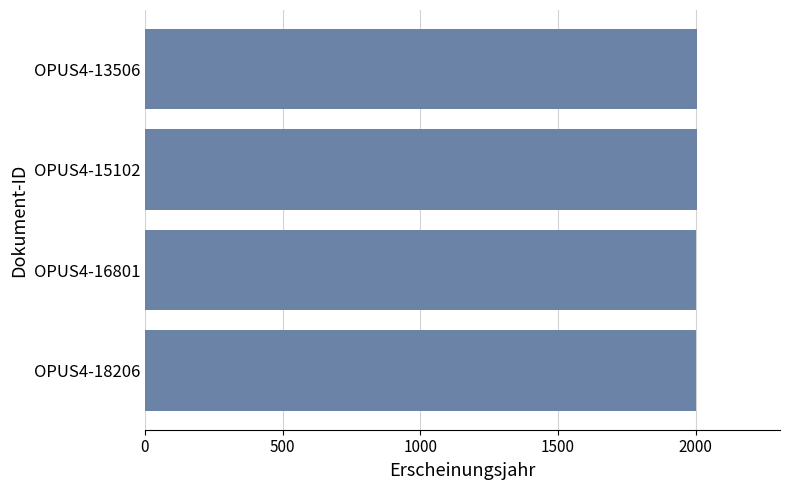

Is it true that the value at OPUS4-18206 is 2001?

True